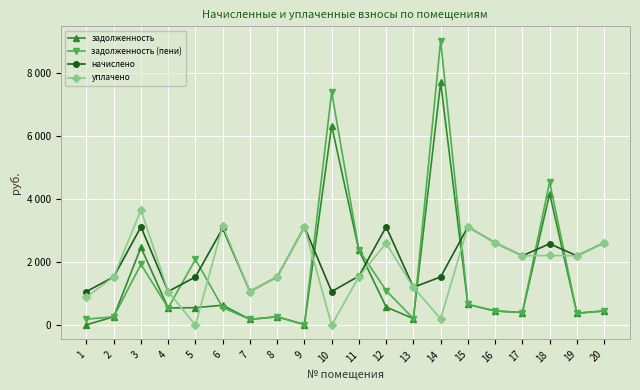

What is the maximum value shown in the chart?

9011.6